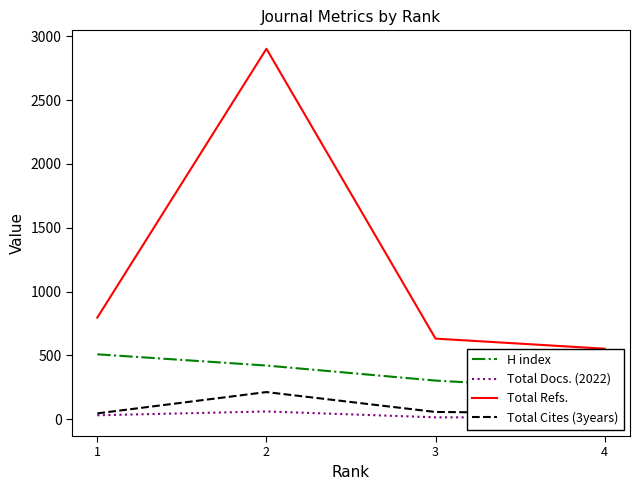

Which series has the largest range (max minus min)?

Total Refs.